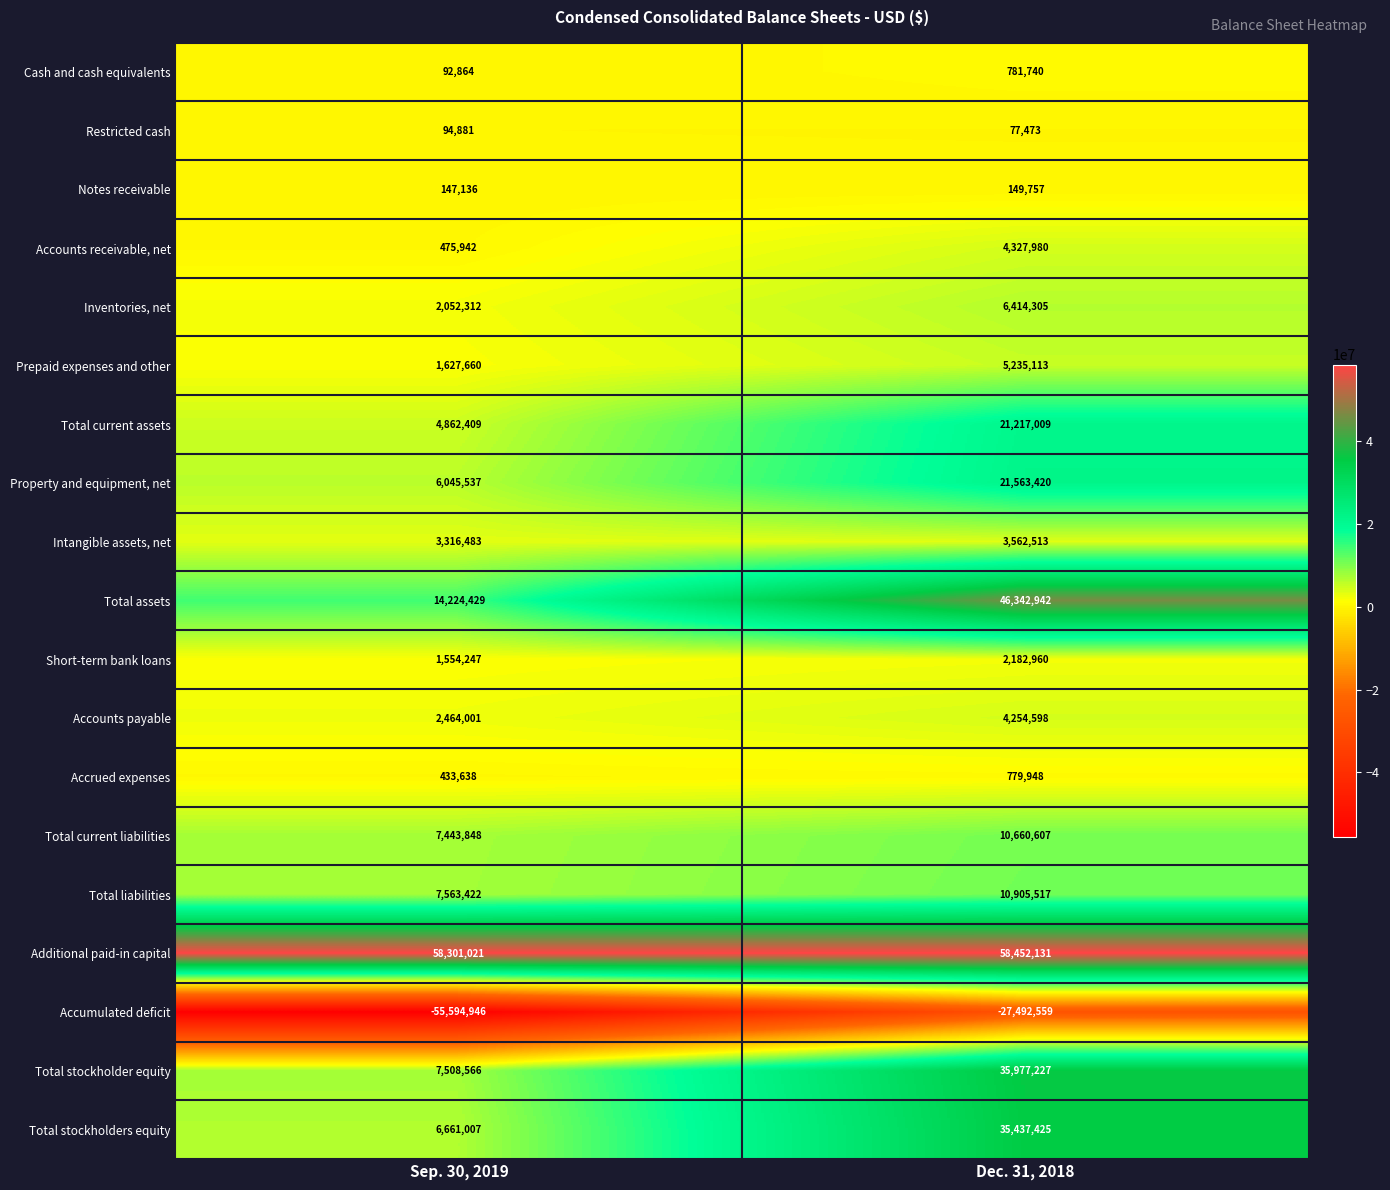

At which label does Short-term bank loans reach its peak?

Dec. 31, 2018